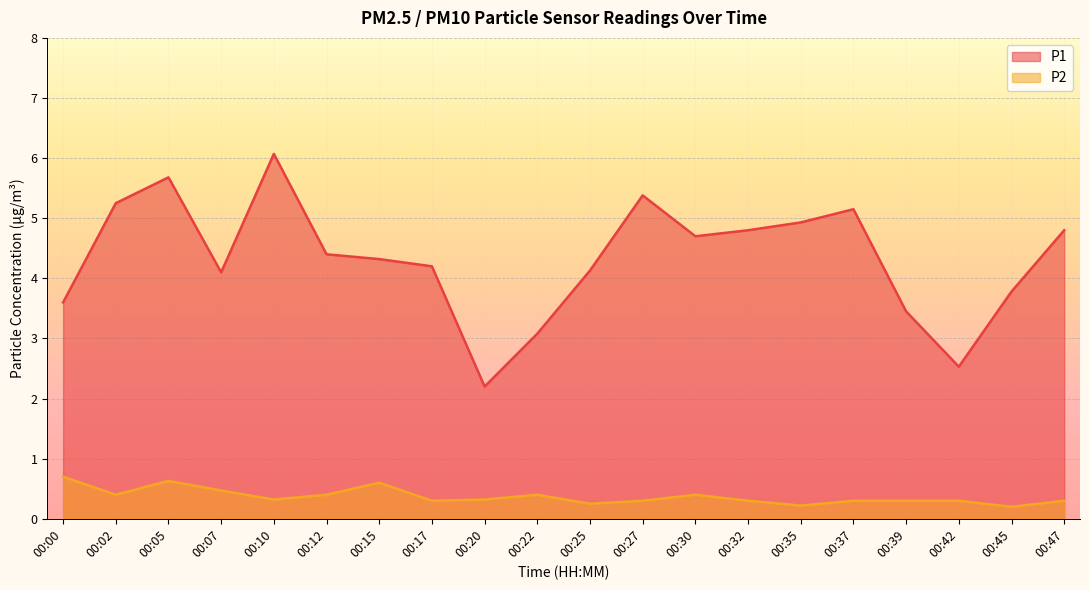

List the series in order of their overall mean, highest first.

P1, P2